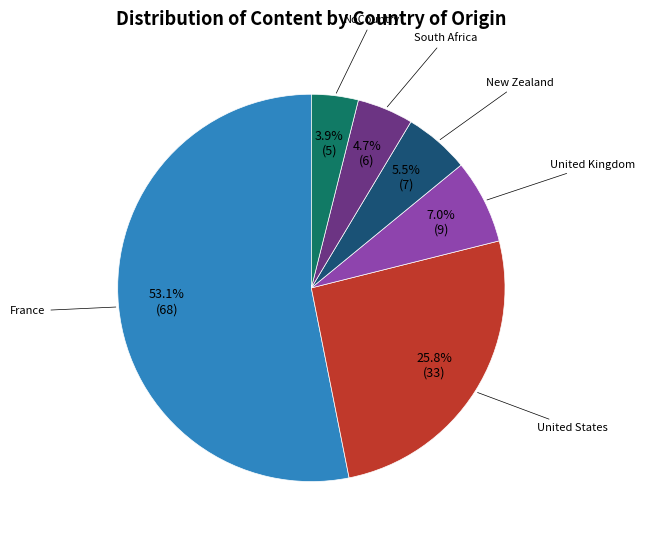

Does any single category account for the majority?

Yes